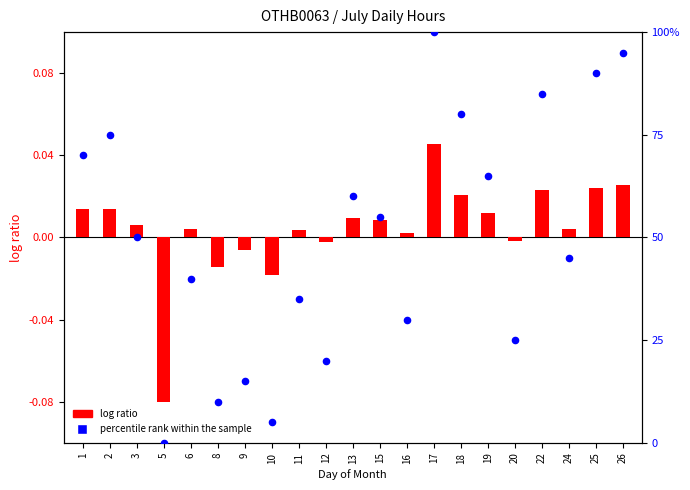

At how many categories does at least one series exceed 3?

20